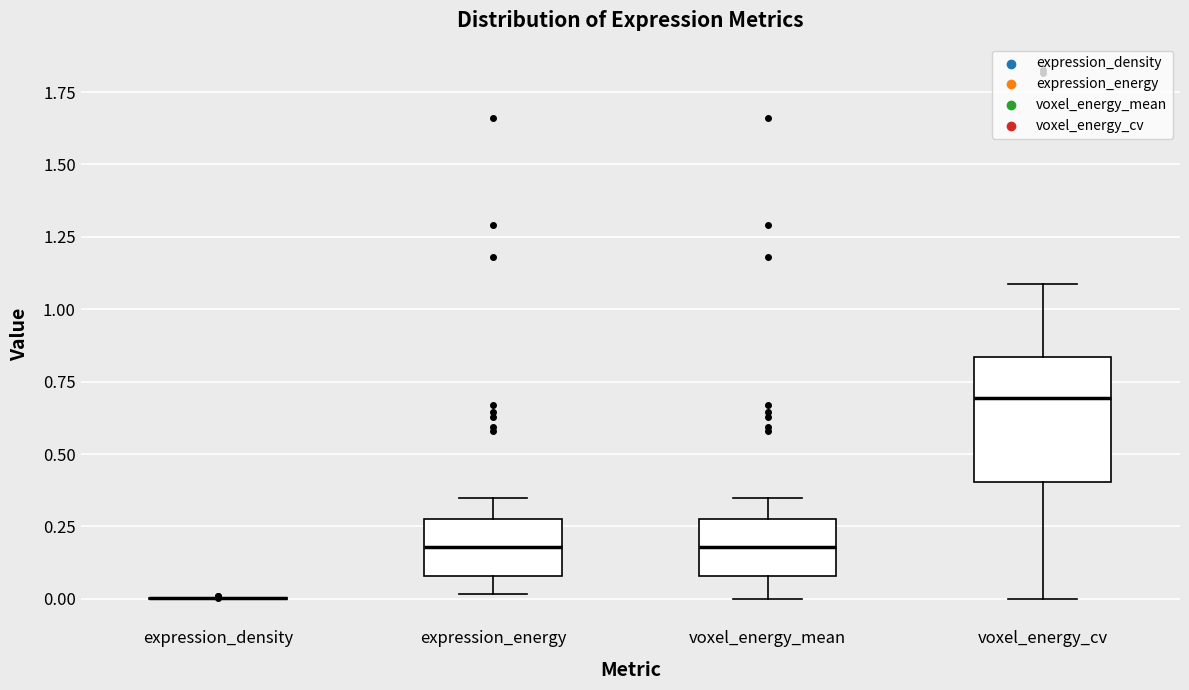

Where does the median line of the box for voxel_energy_mean sit on the y-axis? The values are not printed on the chart, so give them approximately, as read against the axis.

0.20